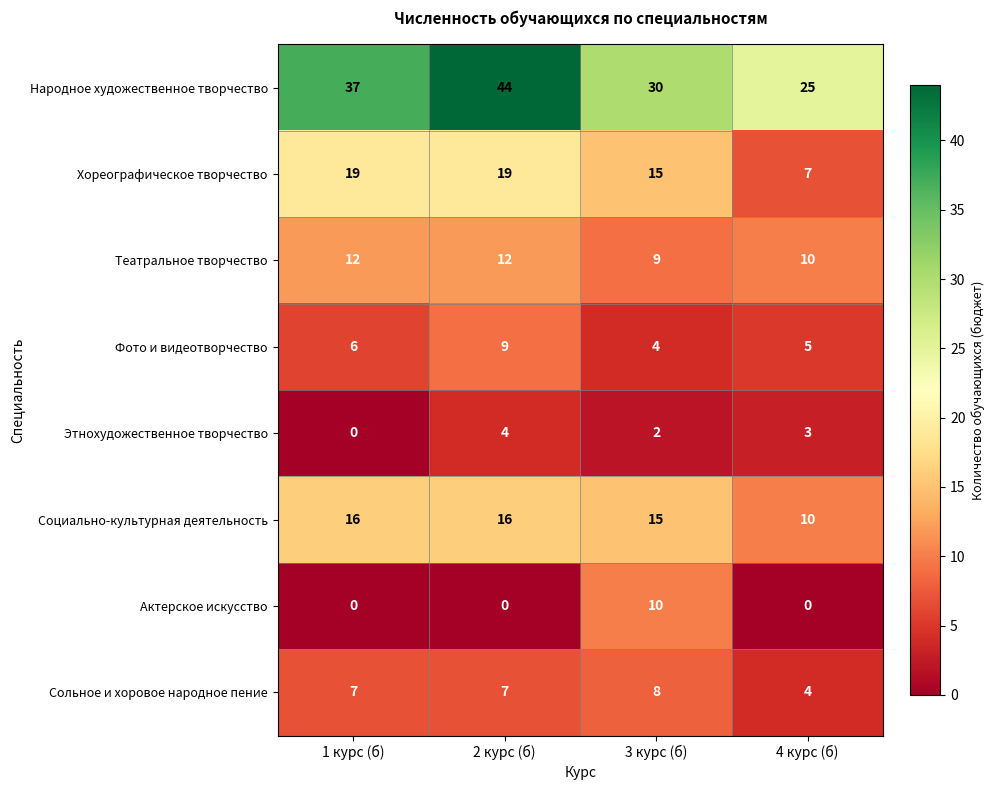

How many Социально-культурная деятельность values are between 15 and 16?

3